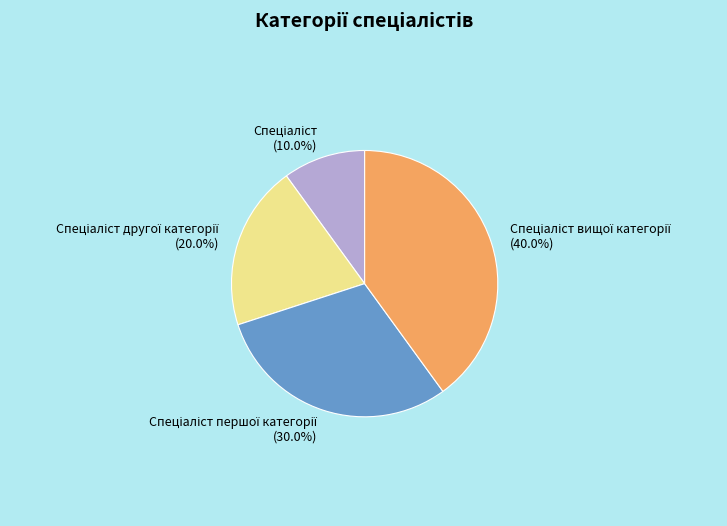

Is there any slice that represents more than half of the pie?

No